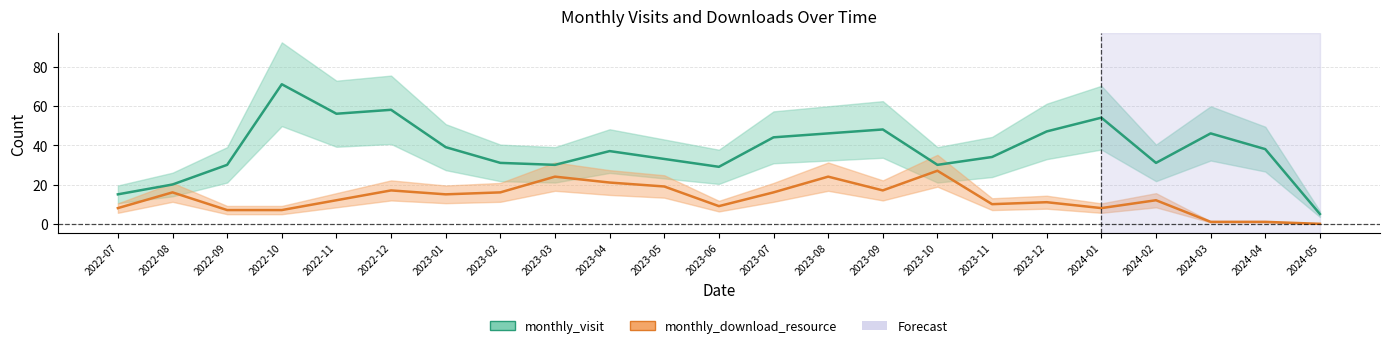

How many values in monthly_download_resource are above zero?

22